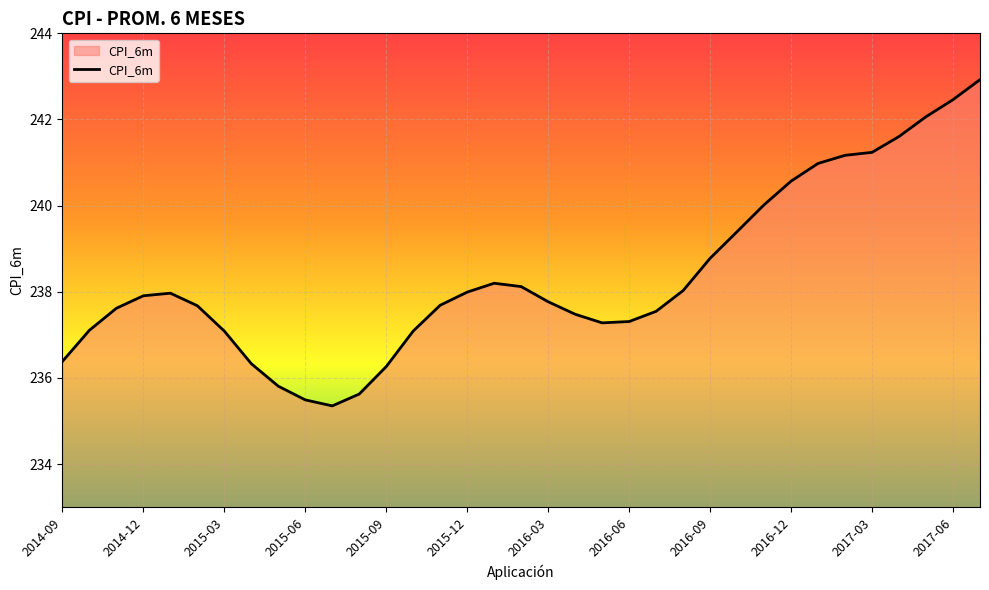

What is the difference between the maximum and minimum values?

7.6